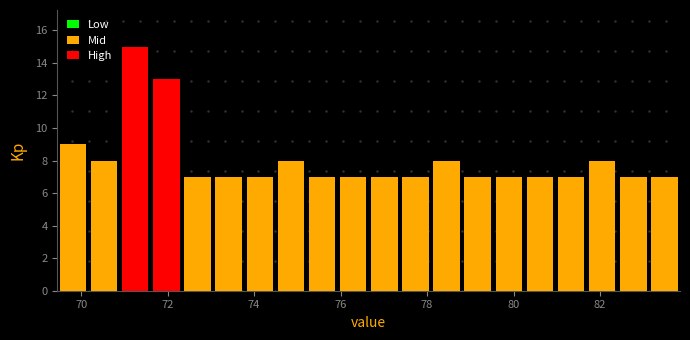

Around what value on the x-axis is the tallest bar? Give the approximate position of its centre, as read against the axis.

71.2